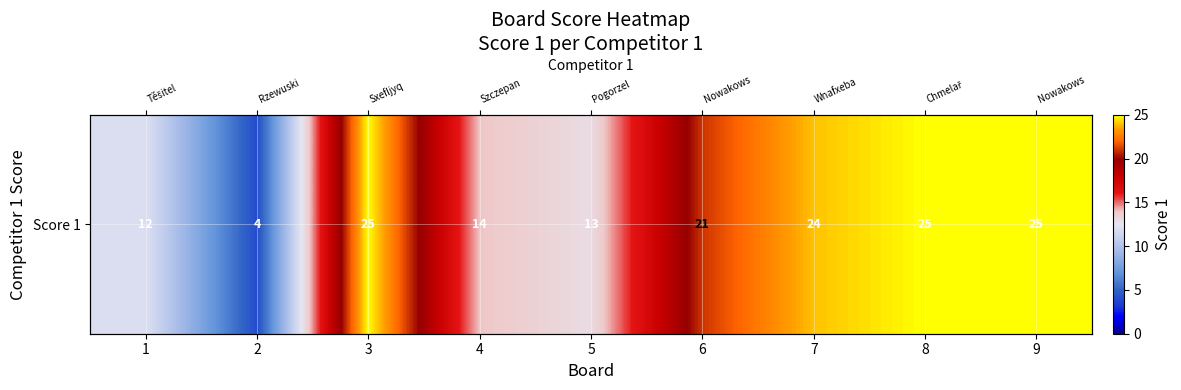

Rank the categories by value from highest to lowest.

3, 8, 9, 7, 6, 4, 5, 1, 2